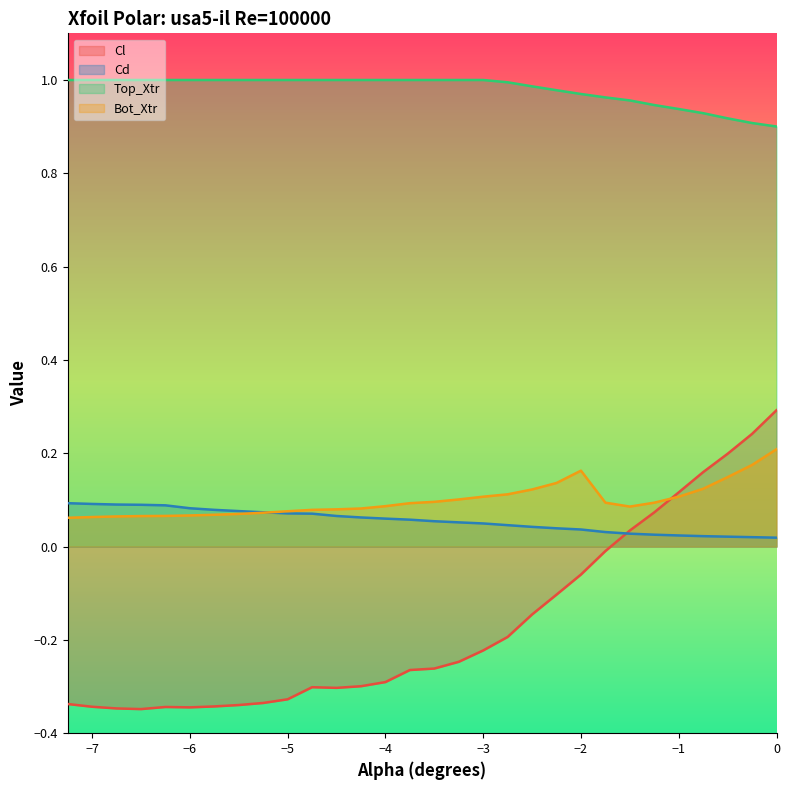

Which has a higher value, -3.5 or -2.75?

-2.75